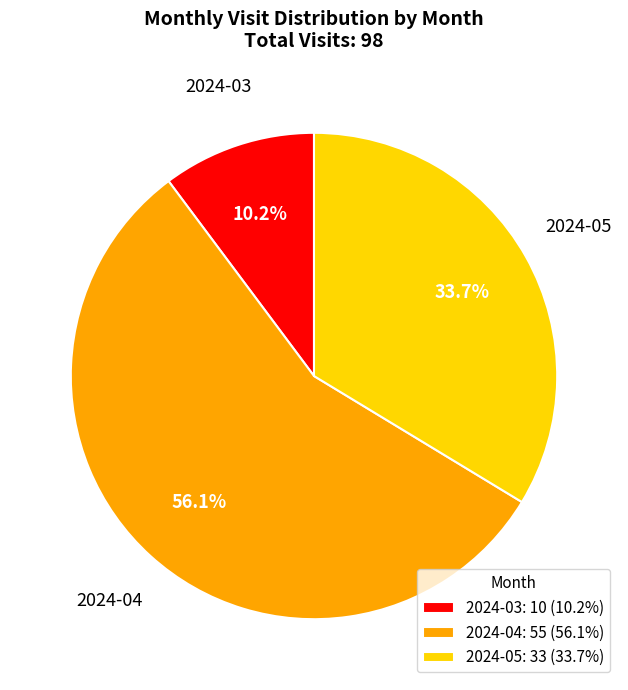

Do 2024-03 and 2024-04 together represent more than half of the pie?

Yes